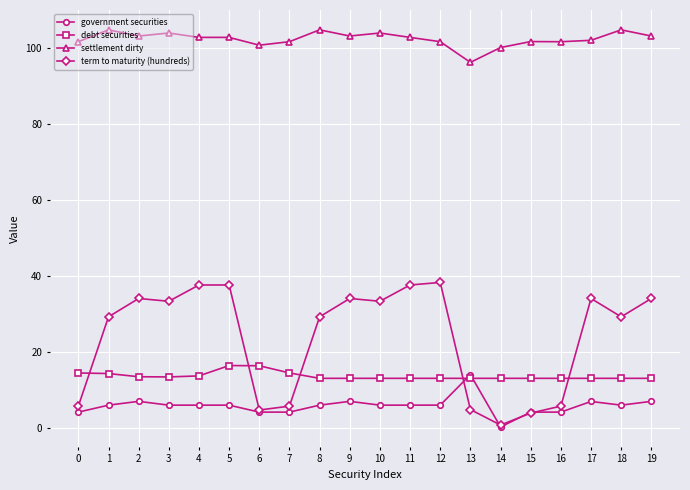

True or false: settlement dirty and term to maturity (hundreds) cross at least once.

False